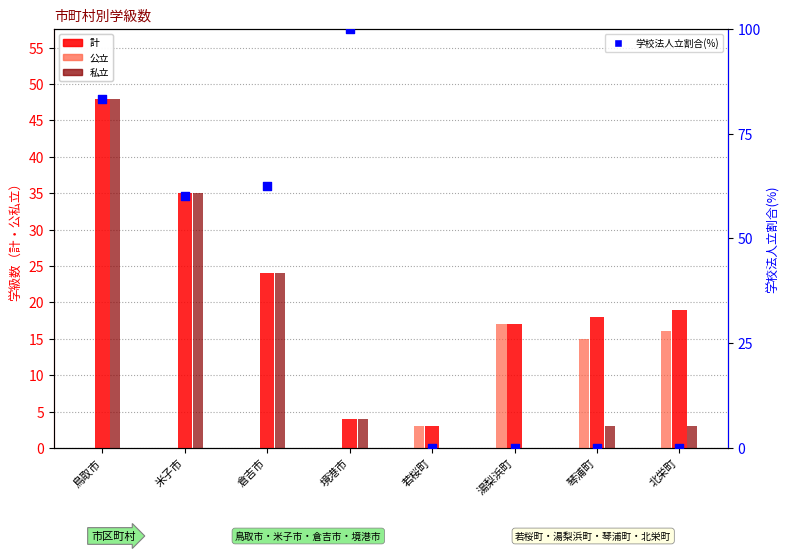

What is the total value across all series at 琴浦町?

36.0